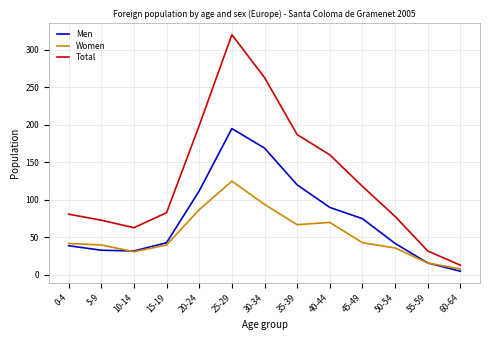

Rank the series by their average value, from highest to lowest.

Total, Men, Women